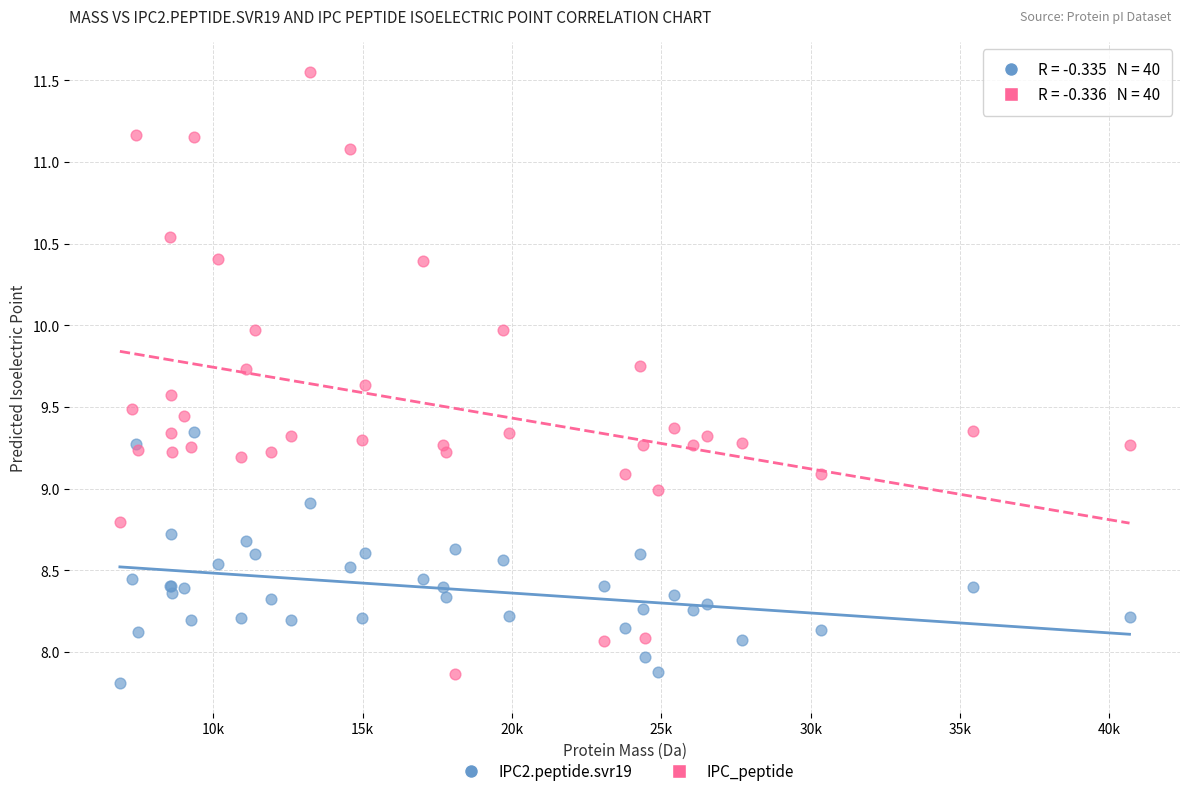

Which series contains the highest Y value?

IPC_peptide